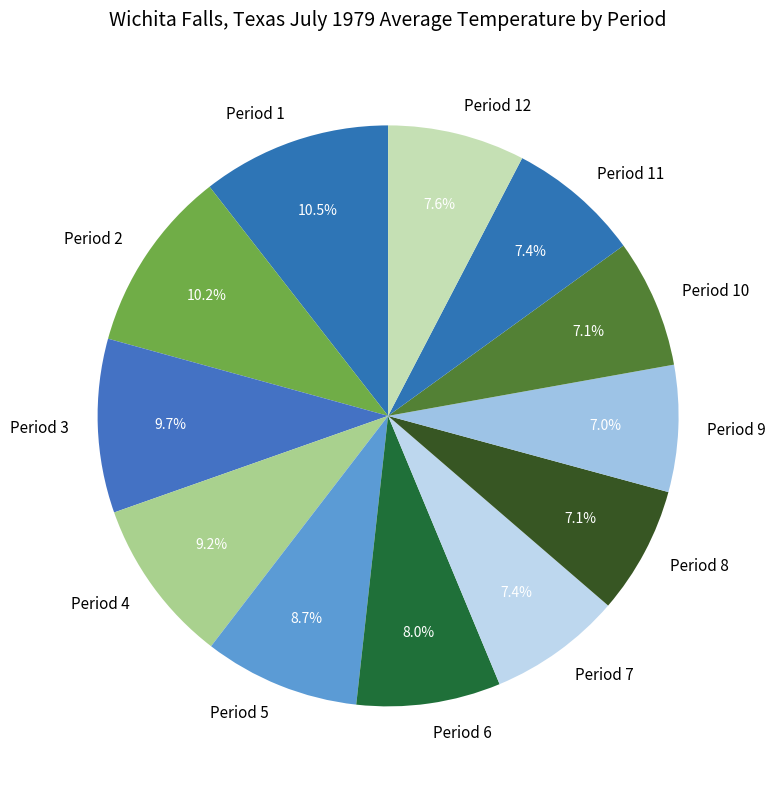

How many slices are in this pie chart?

12